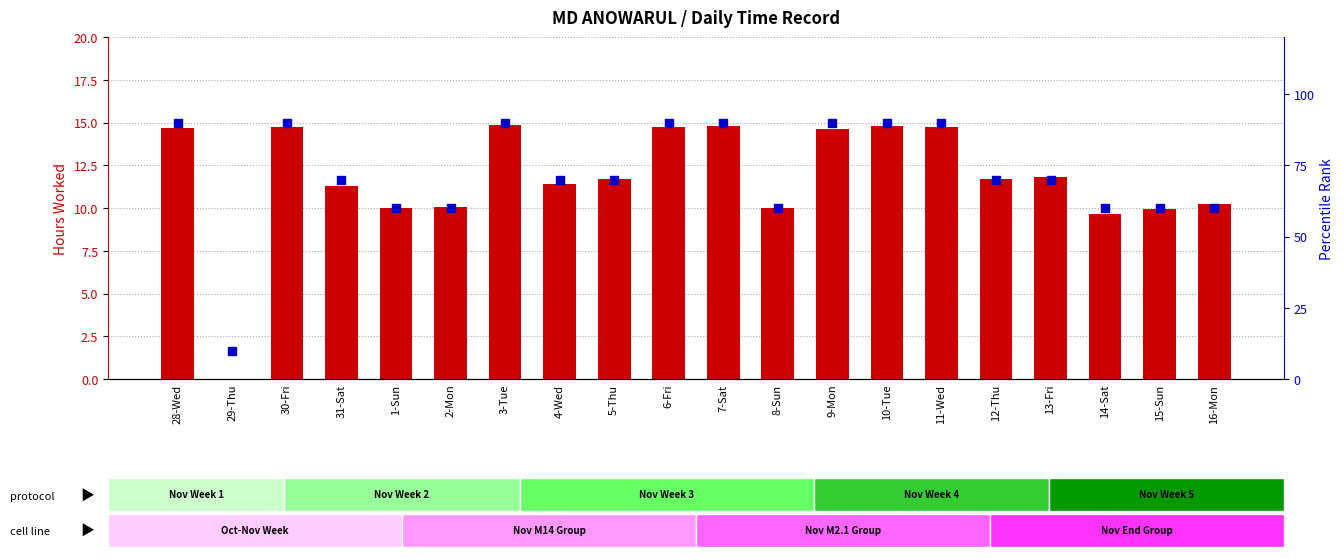

Which series contains the lowest Y value?

hours worked